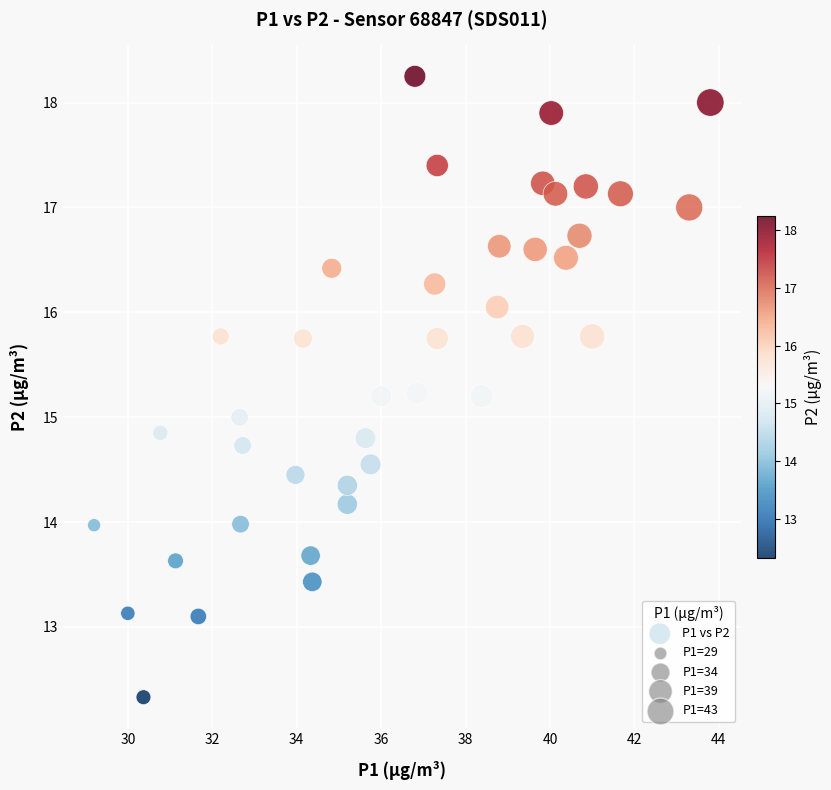

What is the range of Y values (max minus min)?

5.9